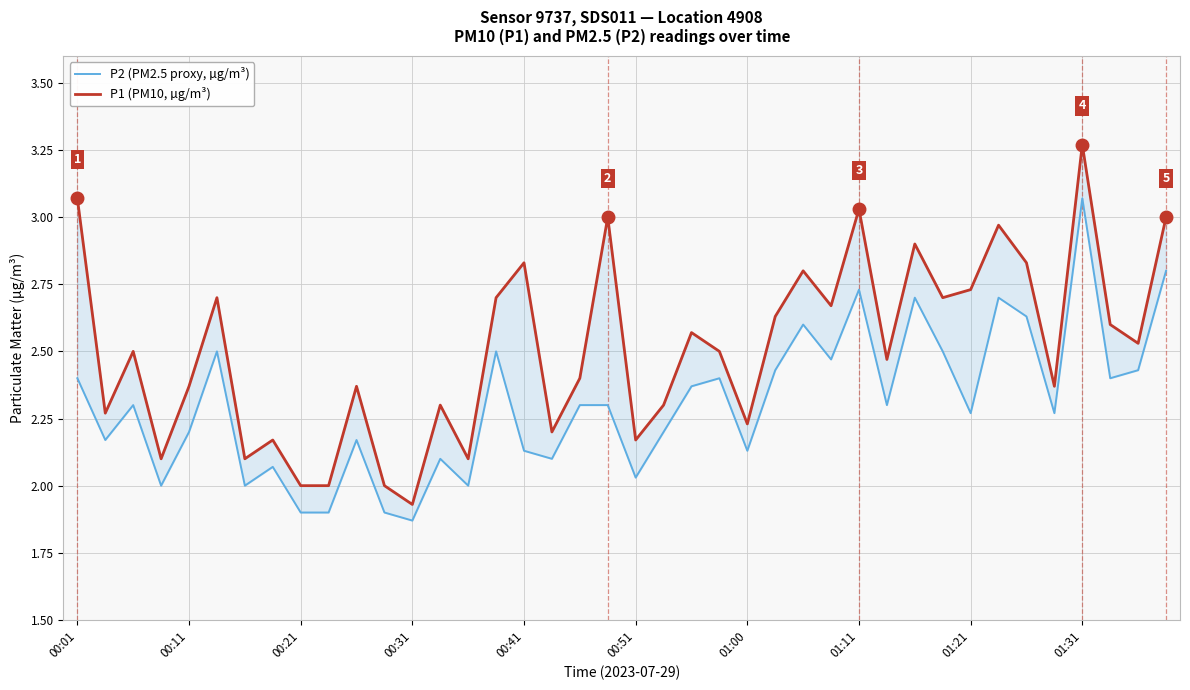

True or false: P2 (PM2.5 proxy, µg/m³) and P1 (PM10, µg/m³) intersect in this chart.

False